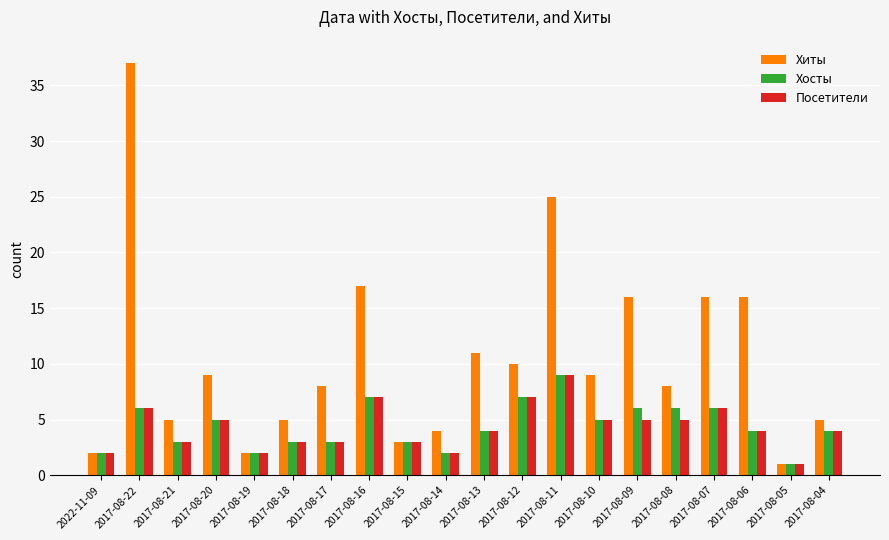

Is it true that Посетители equals 1 at 2017-08-04?

False